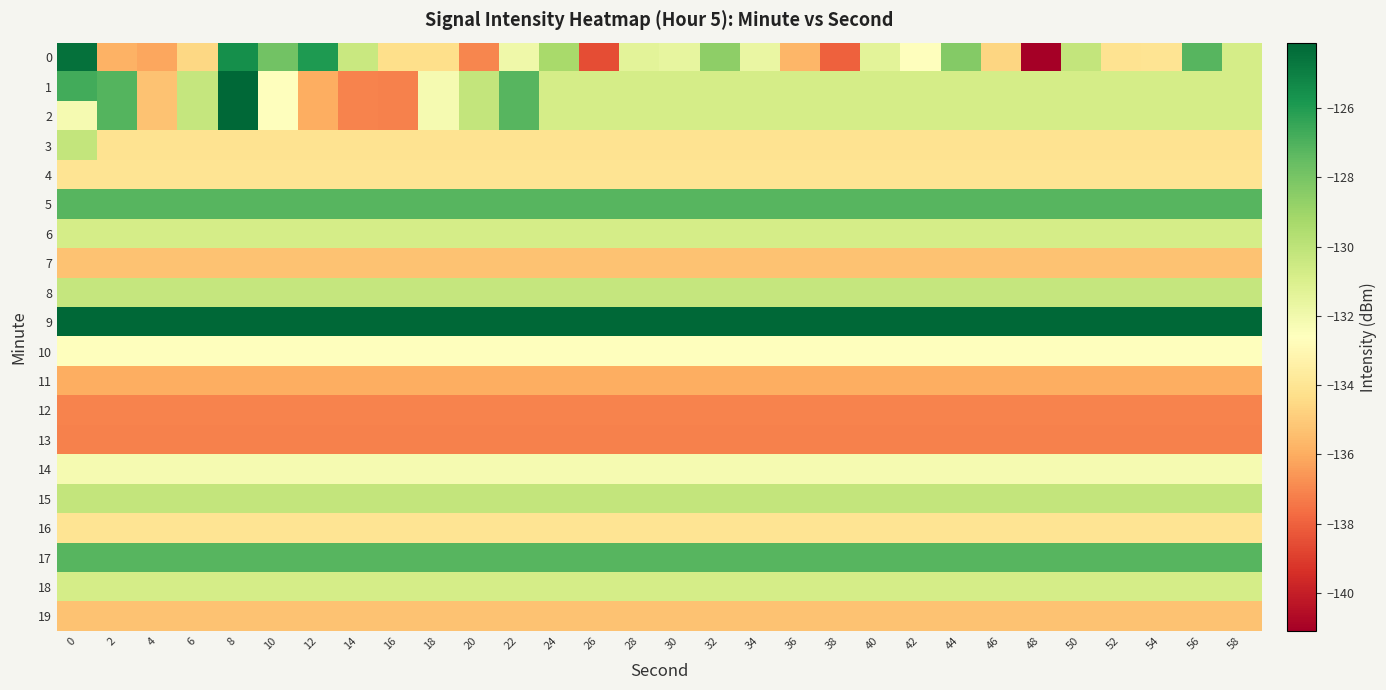

Reading left to right, what are all the values shown in this chart?

0: 0=-124.5	2=-135.8	4=-136.1	6=-134.6	8=-125.5	10=-127.9	12=-126.0	14=-130.4	16=-134.3	18=-134.3	20=-137.0	22=-131.9	24=-129.3	26=-138.6	28=-131.4	30=-131.6	32=-128.6	34=-131.7	36=-135.7	38=-138.0	40=-131.4	42=-132.7	44=-128.3	46=-134.6	48=-141.1	50=-130.2	52=-134.1	54=-134.0	56=-127.2	58=-130.8
1: 0=-126.7	2=-127.1	4=-135.3	6=-130.2	8=-124.1	10=-132.6	12=-136.0	14=-137.1	16=-137.1	18=-132.1	20=-130.2	22=-127.2	24=-130.8	26=-130.8	28=-130.8	30=-130.8	32=-130.8	34=-130.8	36=-130.8	38=-130.8	40=-130.8	42=-130.8	44=-130.8	46=-130.8	48=-130.8	50=-130.8	52=-130.8	54=-130.8	56=-130.8	58=-130.8
2: 0=-132.1	2=-127.1	4=-135.3	6=-130.2	8=-124.1	10=-132.6	12=-136.0	14=-137.1	16=-137.1	18=-132.1	20=-130.2	22=-127.2	24=-130.8	26=-130.8	28=-130.8	30=-130.8	32=-130.8	34=-130.8	36=-130.8	38=-130.8	40=-130.8	42=-130.8	44=-130.8	46=-130.8	48=-130.8	50=-130.8	52=-130.8	54=-130.8	56=-130.8	58=-130.8
3: 0=-130.2	2=-134.1	4=-134.1	6=-134.1	8=-134.1	10=-134.1	12=-134.1	14=-134.1	16=-134.1	18=-134.1	20=-134.1	22=-134.1	24=-134.1	26=-134.1	28=-134.1	30=-134.1	32=-134.1	34=-134.1	36=-134.1	38=-134.1	40=-134.1	42=-134.1	44=-134.1	46=-134.1	48=-134.1	50=-134.1	52=-134.1	54=-134.1	56=-134.1	58=-134.1
4: 0=-134.0	2=-134.0	4=-134.0	6=-134.0	8=-134.0	10=-134.0	12=-134.0	14=-134.0	16=-134.0	18=-134.0	20=-134.0	22=-134.0	24=-134.0	26=-134.0	28=-134.0	30=-134.0	32=-134.0	34=-134.0	36=-134.0	38=-134.0	40=-134.0	42=-134.0	44=-134.0	46=-134.0	48=-134.0	50=-134.0	52=-134.0	54=-134.0	56=-134.0	58=-134.0
5: 0=-127.2	2=-127.2	4=-127.2	6=-127.2	8=-127.2	10=-127.2	12=-127.2	14=-127.2	16=-127.2	18=-127.2	20=-127.2	22=-127.2	24=-127.2	26=-127.2	28=-127.2	30=-127.2	32=-127.2	34=-127.2	36=-127.2	38=-127.2	40=-127.2	42=-127.2	44=-127.2	46=-127.2	48=-127.2	50=-127.2	52=-127.2	54=-127.2	56=-127.2	58=-127.2
6: 0=-130.8	2=-130.8	4=-130.8	6=-130.8	8=-130.8	10=-130.8	12=-130.8	14=-130.8	16=-130.8	18=-130.8	20=-130.8	22=-130.8	24=-130.8	26=-130.8	28=-130.8	30=-130.8	32=-130.8	34=-130.8	36=-130.8	38=-130.8	40=-130.8	42=-130.8	44=-130.8	46=-130.8	48=-130.8	50=-130.8	52=-130.8	54=-130.8	56=-130.8	58=-130.8
7: 0=-135.3	2=-135.3	4=-135.3	6=-135.3	8=-135.3	10=-135.3	12=-135.3	14=-135.3	16=-135.3	18=-135.3	20=-135.3	22=-135.3	24=-135.3	26=-135.3	28=-135.3	30=-135.3	32=-135.3	34=-135.3	36=-135.3	38=-135.3	40=-135.3	42=-135.3	44=-135.3	46=-135.3	48=-135.3	50=-135.3	52=-135.3	54=-135.3	56=-135.3	58=-135.3
8: 0=-130.2	2=-130.2	4=-130.2	6=-130.2	8=-130.2	10=-130.2	12=-130.2	14=-130.2	16=-130.2	18=-130.2	20=-130.2	22=-130.2	24=-130.2	26=-130.2	28=-130.2	30=-130.2	32=-130.2	34=-130.2	36=-130.2	38=-130.2	40=-130.2	42=-130.2	44=-130.2	46=-130.2	48=-130.2	50=-130.2	52=-130.2	54=-130.2	56=-130.2	58=-130.2
9: 0=-124.1	2=-124.1	4=-124.1	6=-124.1	8=-124.1	10=-124.1	12=-124.1	14=-124.1	16=-124.1	18=-124.1	20=-124.1	22=-124.1	24=-124.1	26=-124.1	28=-124.1	30=-124.1	32=-124.1	34=-124.1	36=-124.1	38=-124.1	40=-124.1	42=-124.1	44=-124.1	46=-124.1	48=-124.1	50=-124.1	52=-124.1	54=-124.1	56=-124.1	58=-124.1
10: 0=-132.6	2=-132.6	4=-132.6	6=-132.6	8=-132.6	10=-132.6	12=-132.6	14=-132.6	16=-132.6	18=-132.6	20=-132.6	22=-132.6	24=-132.6	26=-132.6	28=-132.6	30=-132.6	32=-132.6	34=-132.6	36=-132.6	38=-132.6	40=-132.6	42=-132.6	44=-132.6	46=-132.6	48=-132.6	50=-132.6	52=-132.6	54=-132.6	56=-132.6	58=-132.6
11: 0=-136.0	2=-136.0	4=-136.0	6=-136.0	8=-136.0	10=-136.0	12=-136.0	14=-136.0	16=-136.0	18=-136.0	20=-136.0	22=-136.0	24=-136.0	26=-136.0	28=-136.0	30=-136.0	32=-136.0	34=-136.0	36=-136.0	38=-136.0	40=-136.0	42=-136.0	44=-136.0	46=-136.0	48=-136.0	50=-136.0	52=-136.0	54=-136.0	56=-136.0	58=-136.0
12: 0=-137.1	2=-137.1	4=-137.1	6=-137.1	8=-137.1	10=-137.1	12=-137.1	14=-137.1	16=-137.1	18=-137.1	20=-137.1	22=-137.1	24=-137.1	26=-137.1	28=-137.1	30=-137.1	32=-137.1	34=-137.1	36=-137.1	38=-137.1	40=-137.1	42=-137.1	44=-137.1	46=-137.1	48=-137.1	50=-137.1	52=-137.1	54=-137.1	56=-137.1	58=-137.1
13: 0=-137.1	2=-137.1	4=-137.1	6=-137.1	8=-137.1	10=-137.1	12=-137.1	14=-137.1	16=-137.1	18=-137.1	20=-137.1	22=-137.1	24=-137.1	26=-137.1	28=-137.1	30=-137.1	32=-137.1	34=-137.1	36=-137.1	38=-137.1	40=-137.1	42=-137.1	44=-137.1	46=-137.1	48=-137.1	50=-137.1	52=-137.1	54=-137.1	56=-137.1	58=-137.1
14: 0=-132.1	2=-132.1	4=-132.1	6=-132.1	8=-132.1	10=-132.1	12=-132.1	14=-132.1	16=-132.1	18=-132.1	20=-132.1	22=-132.1	24=-132.1	26=-132.1	28=-132.1	30=-132.1	32=-132.1	34=-132.1	36=-132.1	38=-132.1	40=-132.1	42=-132.1	44=-132.1	46=-132.1	48=-132.1	50=-132.1	52=-132.1	54=-132.1	56=-132.1	58=-132.1
15: 0=-130.2	2=-130.2	4=-130.2	6=-130.2	8=-130.2	10=-130.2	12=-130.2	14=-130.2	16=-130.2	18=-130.2	20=-130.2	22=-130.2	24=-130.2	26=-130.2	28=-130.2	30=-130.2	32=-130.2	34=-130.2	36=-130.2	38=-130.2	40=-130.2	42=-130.2	44=-130.2	46=-130.2	48=-130.2	50=-130.2	52=-130.2	54=-130.2	56=-130.2	58=-130.2
16: 0=-134.0	2=-134.0	4=-134.0	6=-134.0	8=-134.0	10=-134.0	12=-134.0	14=-134.0	16=-134.0	18=-134.0	20=-134.0	22=-134.0	24=-134.0	26=-134.0	28=-134.0	30=-134.0	32=-134.0	34=-134.0	36=-134.0	38=-134.0	40=-134.0	42=-134.0	44=-134.0	46=-134.0	48=-134.0	50=-134.0	52=-134.0	54=-134.0	56=-134.0	58=-134.0
17: 0=-127.2	2=-127.2	4=-127.2	6=-127.2	8=-127.2	10=-127.2	12=-127.2	14=-127.2	16=-127.2	18=-127.2	20=-127.2	22=-127.2	24=-127.2	26=-127.2	28=-127.2	30=-127.2	32=-127.2	34=-127.2	36=-127.2	38=-127.2	40=-127.2	42=-127.2	44=-127.2	46=-127.2	48=-127.2	50=-127.2	52=-127.2	54=-127.2	56=-127.2	58=-127.2
18: 0=-130.8	2=-130.8	4=-130.8	6=-130.8	8=-130.8	10=-130.8	12=-130.8	14=-130.8	16=-130.8	18=-130.8	20=-130.8	22=-130.8	24=-130.8	26=-130.8	28=-130.8	30=-130.8	32=-130.8	34=-130.8	36=-130.8	38=-130.8	40=-130.8	42=-130.8	44=-130.8	46=-130.8	48=-130.8	50=-130.8	52=-130.8	54=-130.8	56=-130.8	58=-130.8
19: 0=-135.3	2=-135.3	4=-135.3	6=-135.3	8=-135.3	10=-135.3	12=-135.3	14=-135.3	16=-135.3	18=-135.3	20=-135.3	22=-135.3	24=-135.3	26=-135.3	28=-135.3	30=-135.3	32=-135.3	34=-135.3	36=-135.3	38=-135.3	40=-135.3	42=-135.3	44=-135.3	46=-135.3	48=-135.3	50=-135.3	52=-135.3	54=-135.3	56=-135.3	58=-135.3